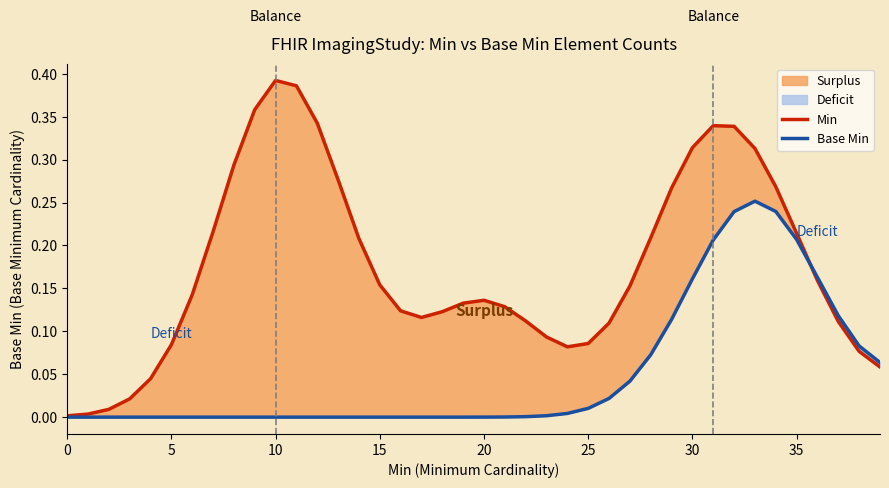

What is the approximate value of Min at 31?

0.3